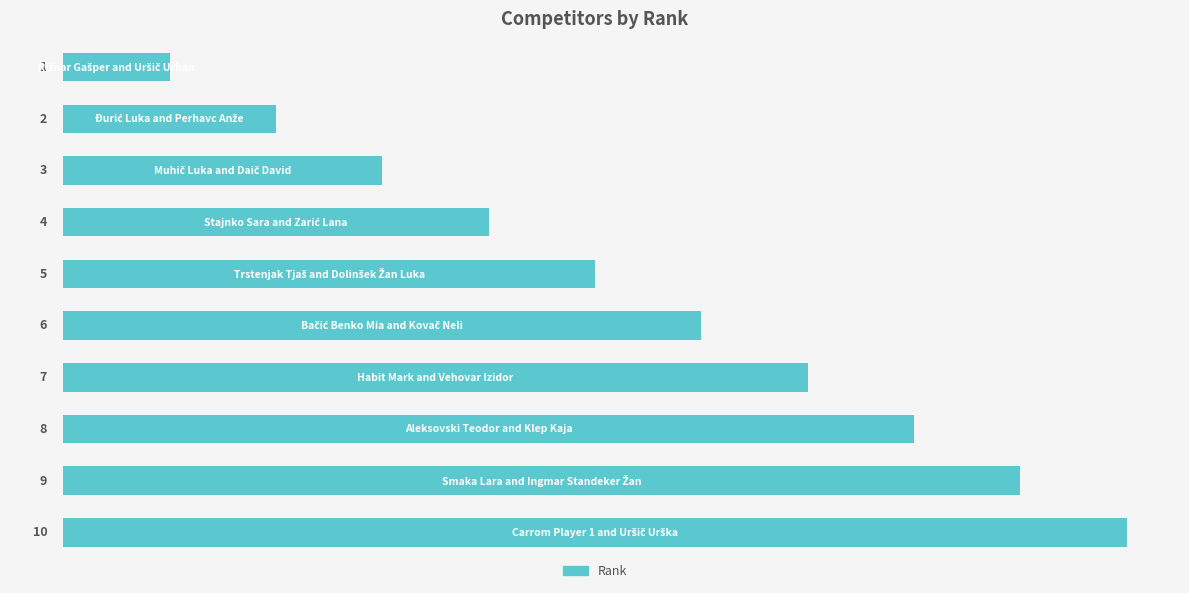

How many data points are less than 6?

5